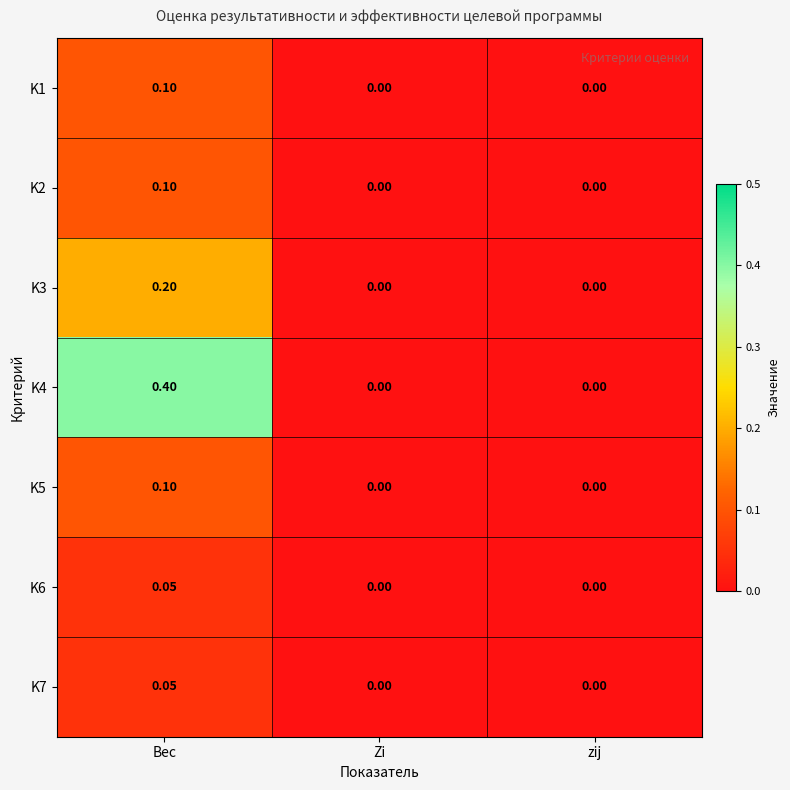

Which label corresponds to the largest value in the chart?

Вес